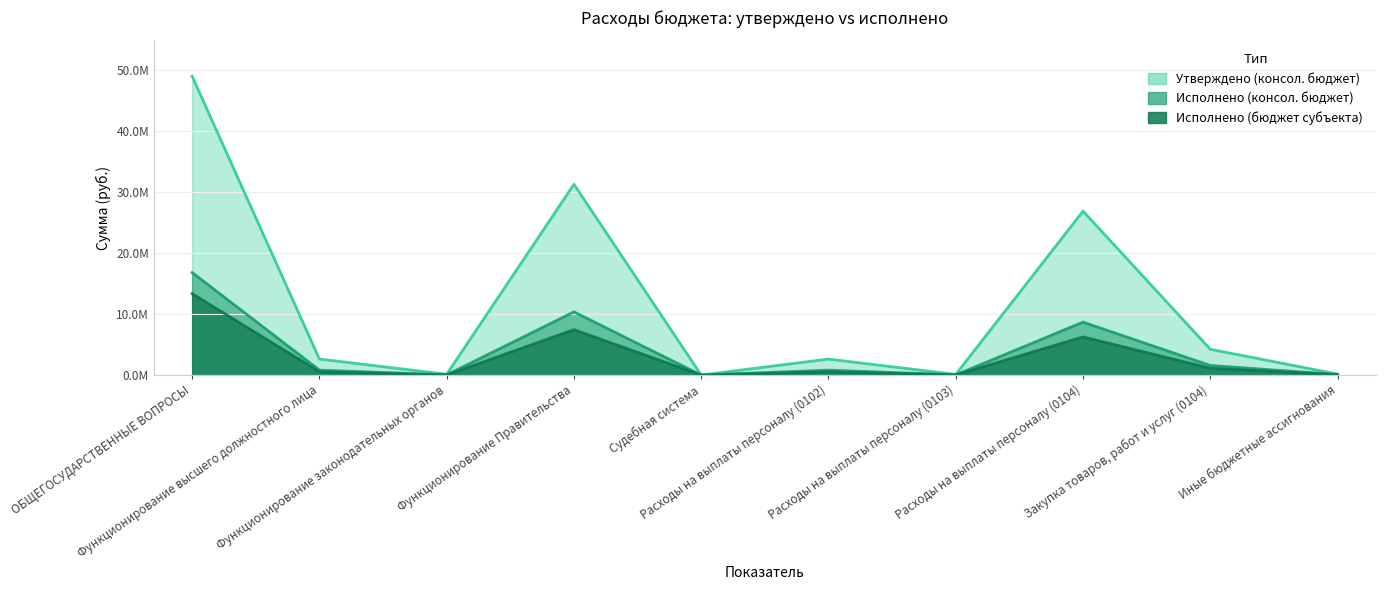

Which series changed the most between Расходы на выплаты персоналу (0102) and Расходы на выплаты персоналу (0104)?

Утверждено (консол. бюджет)